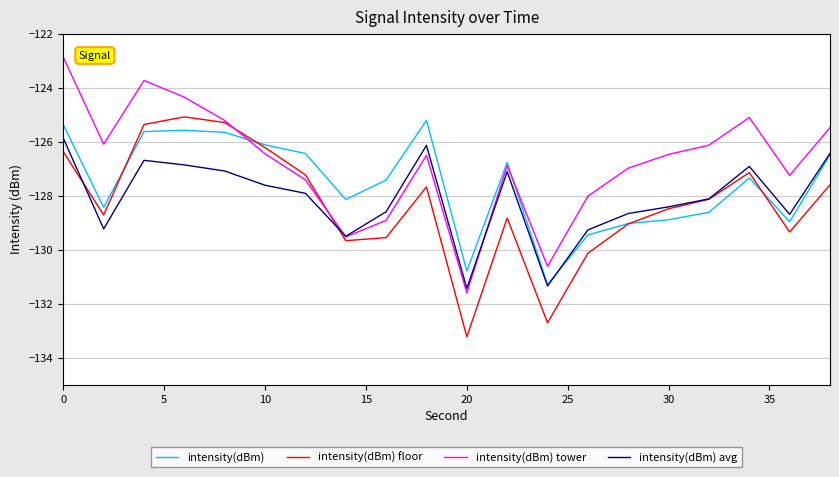

Which series has the largest total across all categories?

intensity(dBm) tower